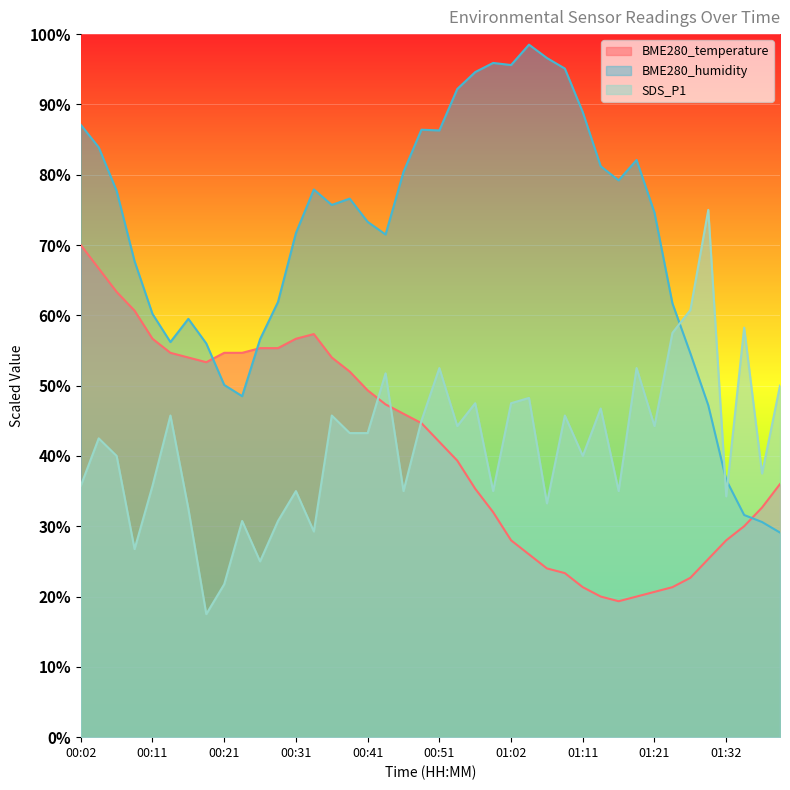

Between 00:24 and 01:09, which series saw the biggest shift?

BME280_humidity